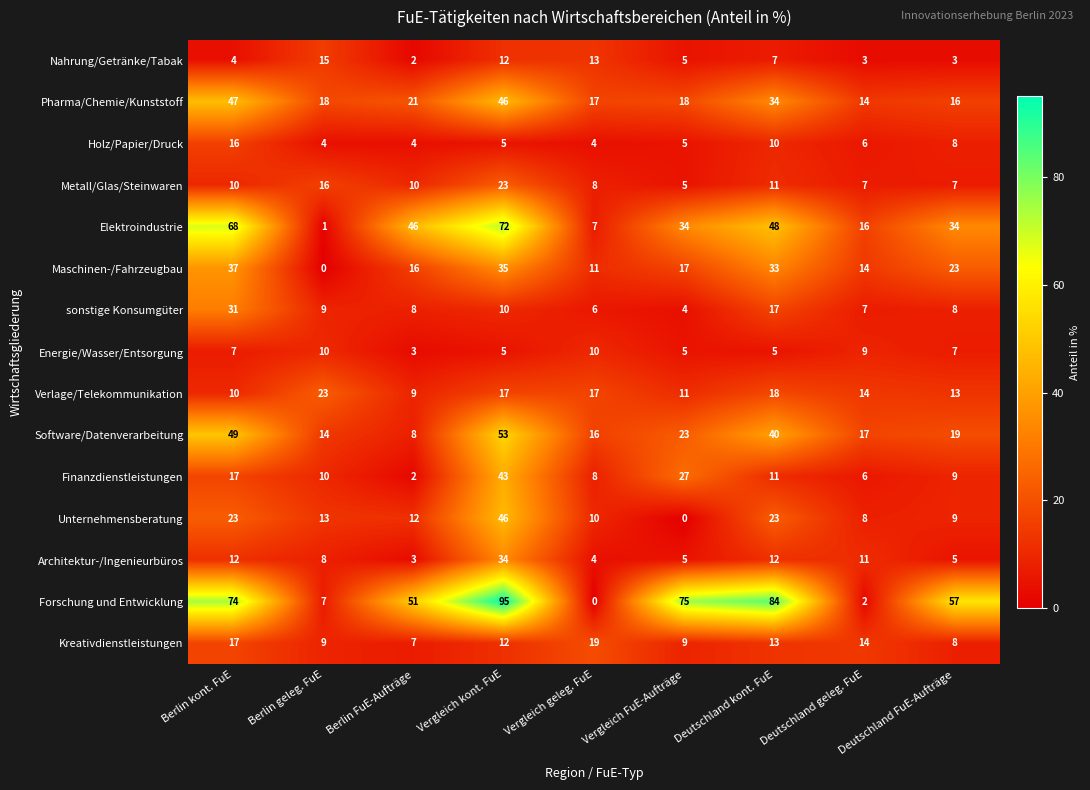

At which category does the chart reach its peak across all series?

Vergleich kont. FuE